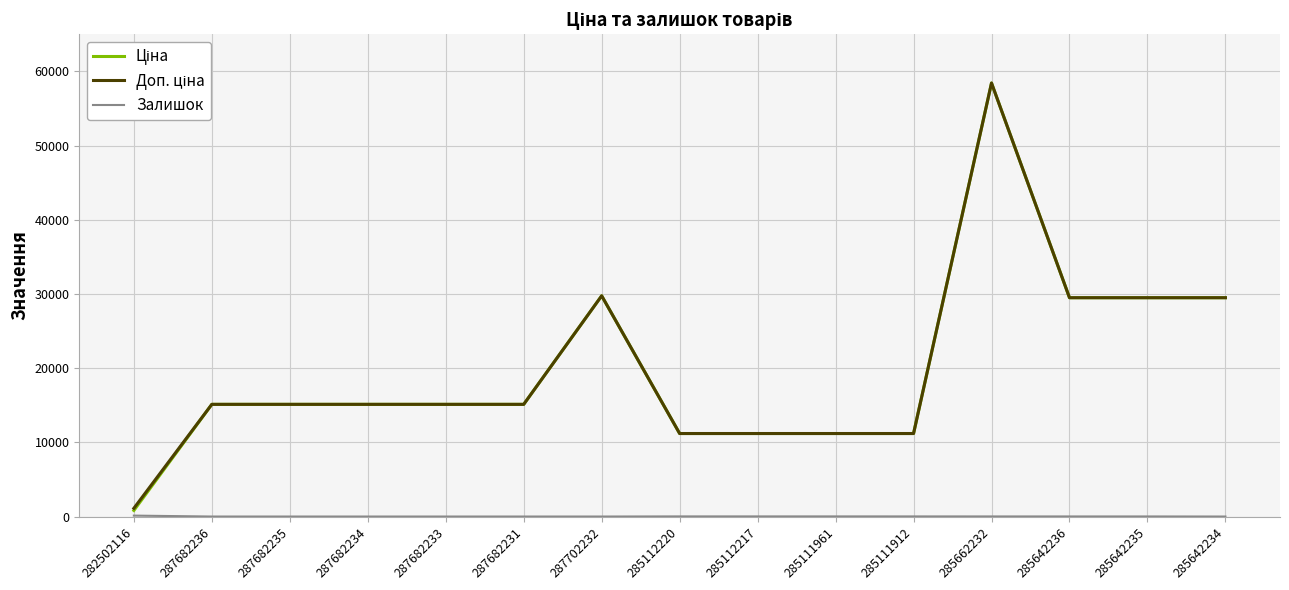

Which category has the highest value across all series?

285662232